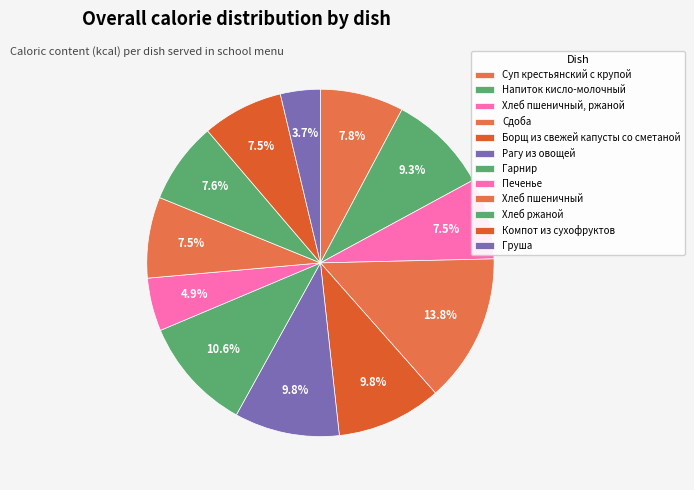

What percentage is the Груша slice, to the nearest percent?

4%